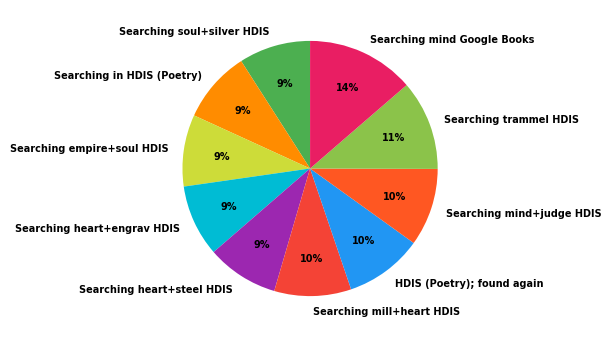

To the nearest percent, what percentage of the pie is HDIS (Poetry); found again?

10%